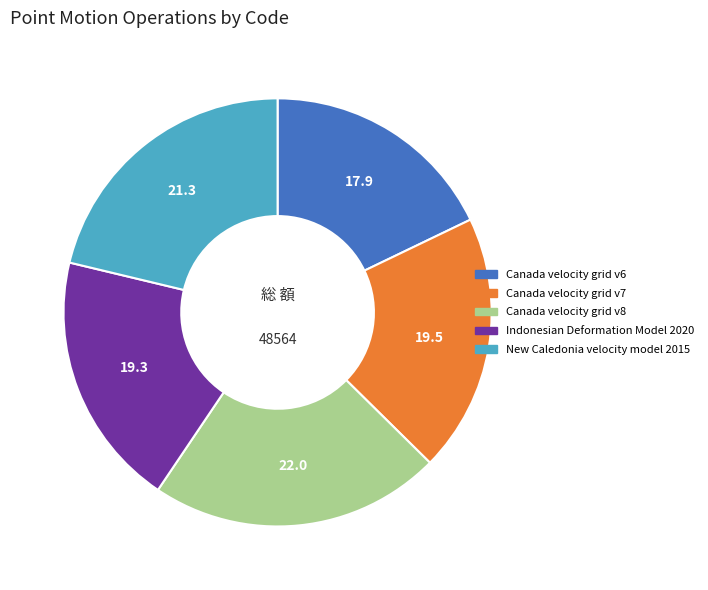

Does Indonesian Deformation Model 2020 account for over 50% of the chart?

No